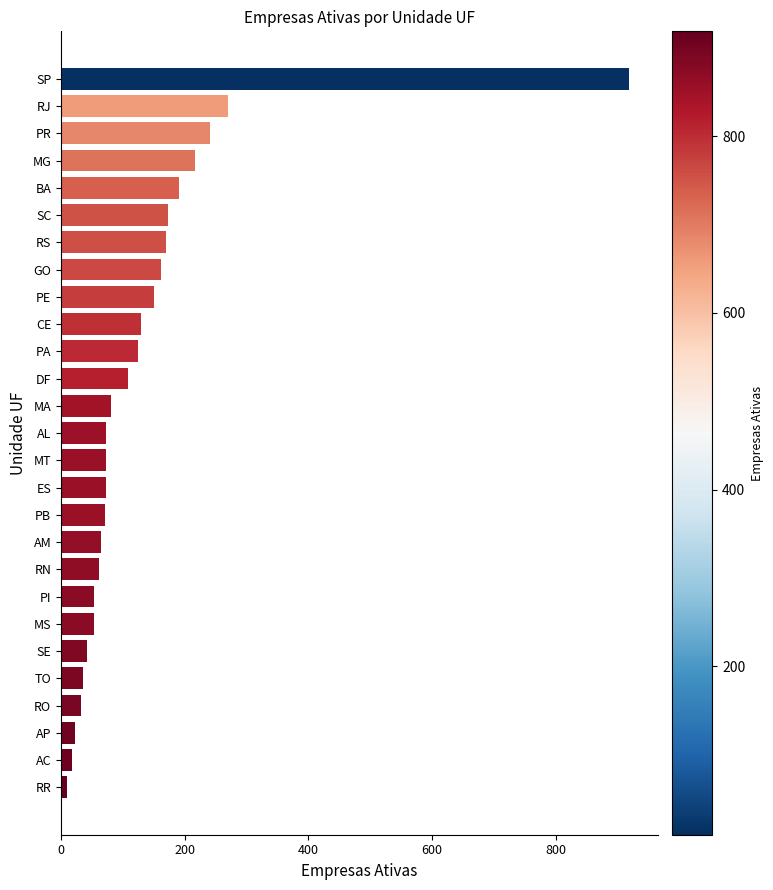

What is the greatest value displayed?

919